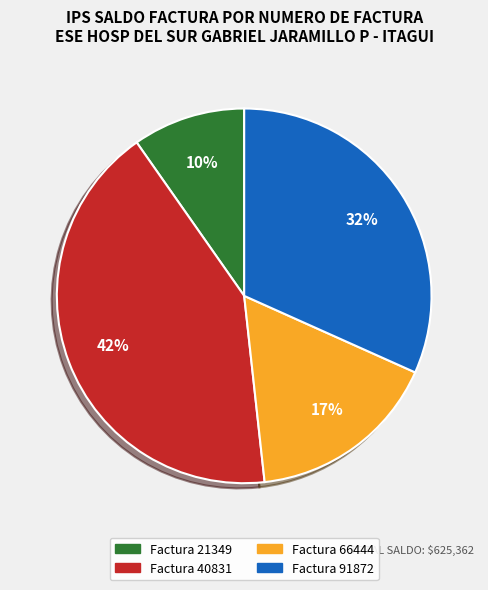

To the nearest percent, what is the difference between the largest and smallest slice percentages?

32%